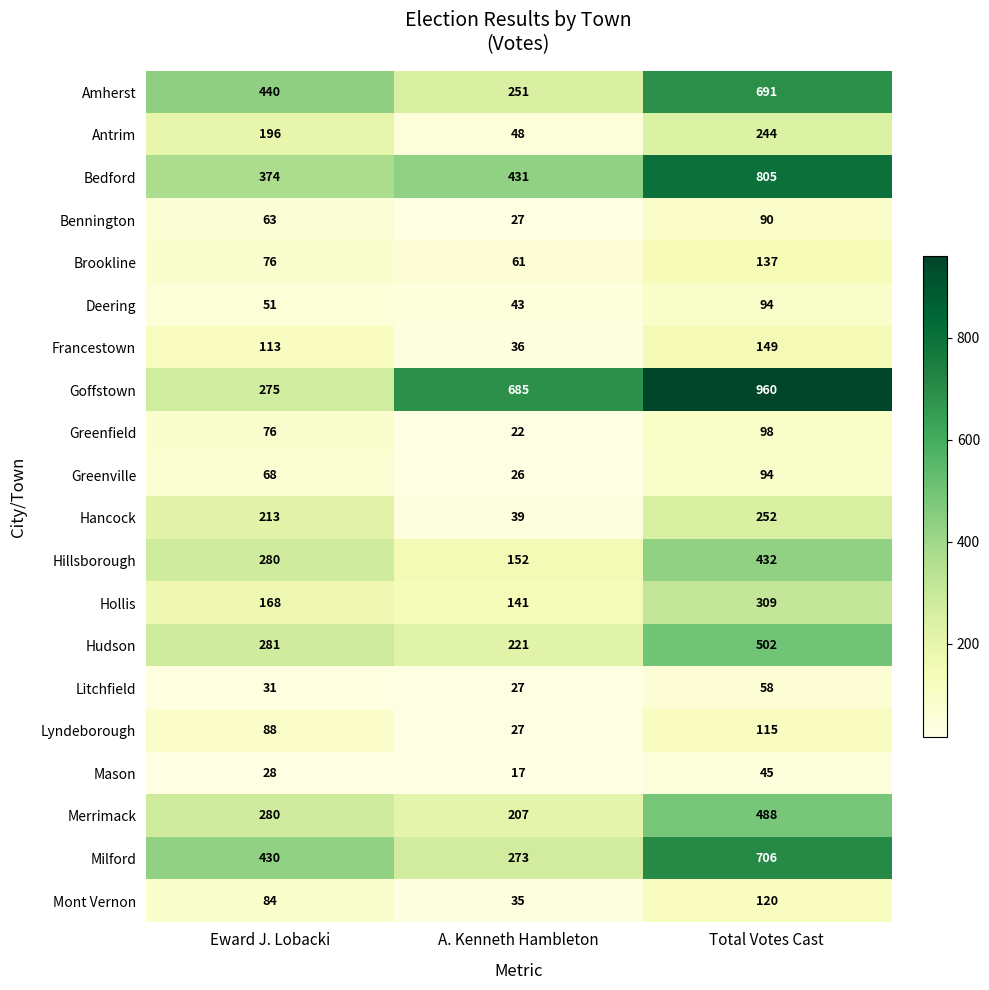

What is the difference between the highest and lowest values at Eward J. Lobacki?

412